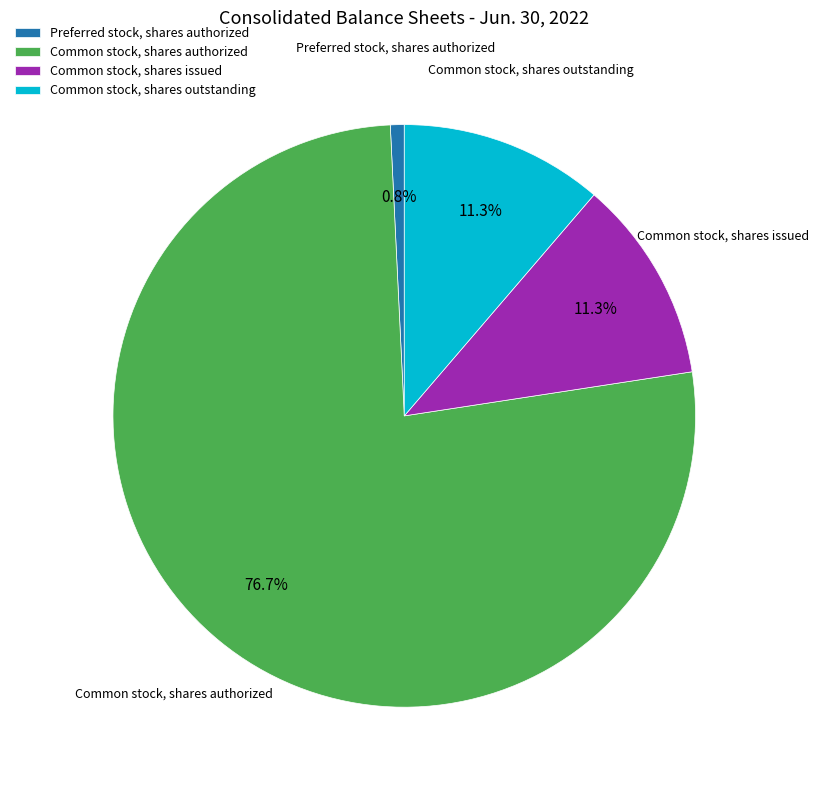

How many slices are in this pie chart?

4